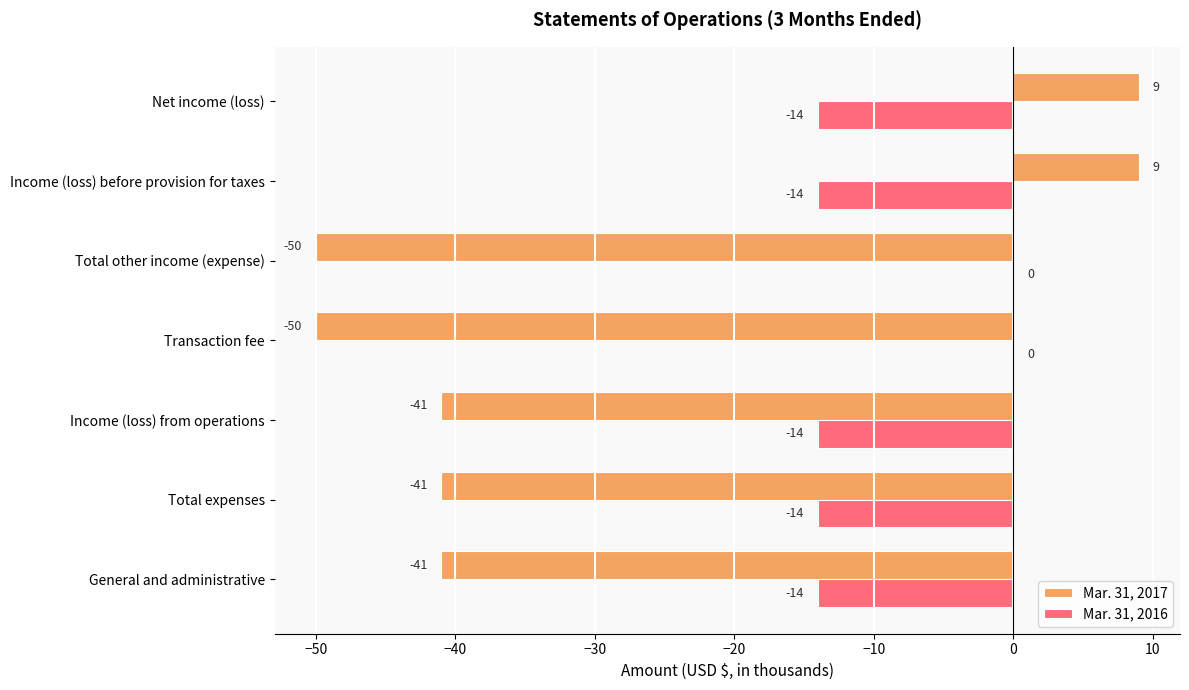

Which series has the largest total across all categories?

Mar. 31, 2016